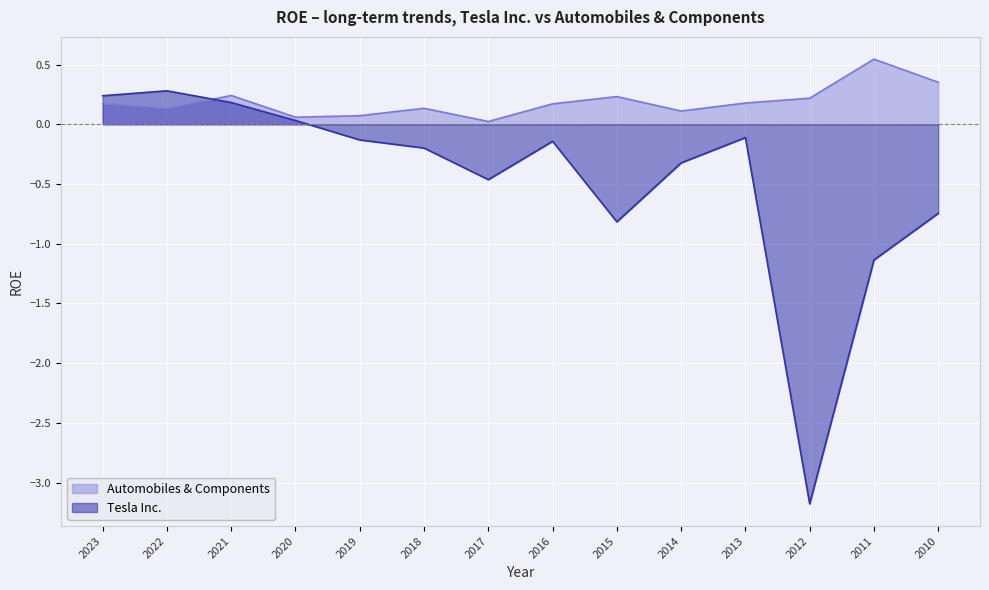

How many lines are shown in the chart?

2